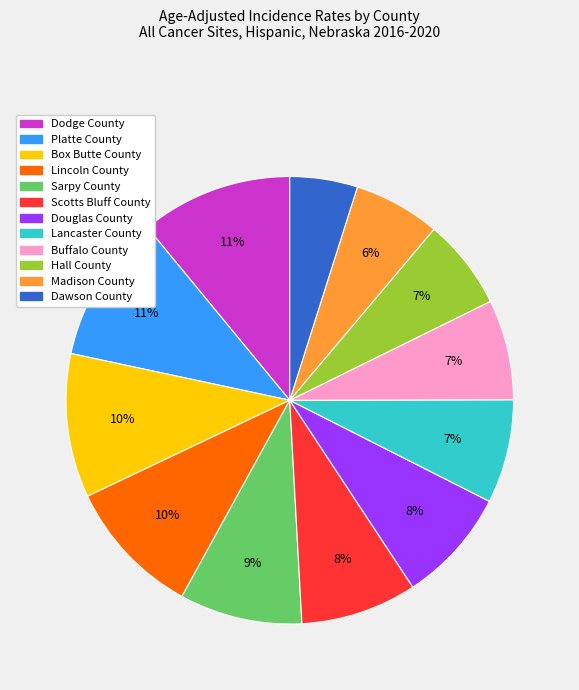

Is the sum of Scotts Bluff County and Madison County greater than half?

No